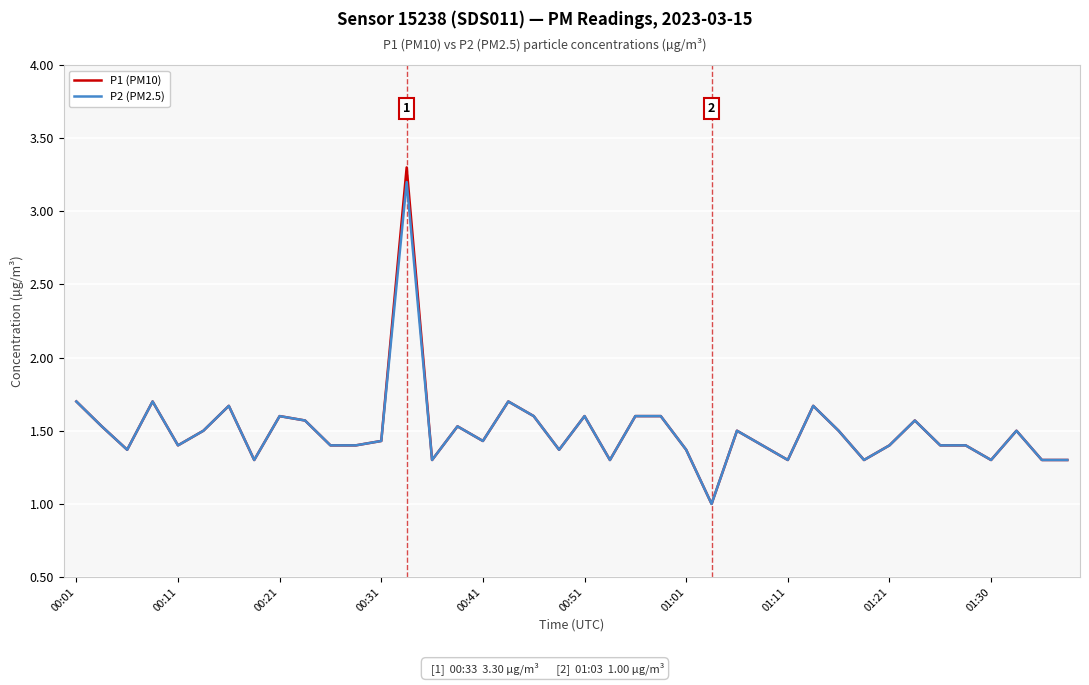

Which series has the widest spread of values?

P1 (PM10)